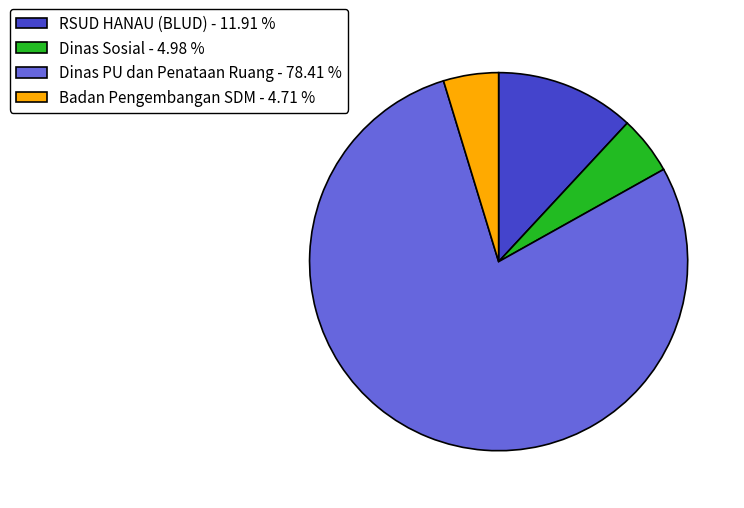

Which slice is the largest?

Dinas PU dan Penataan Ruang - 78.41 %